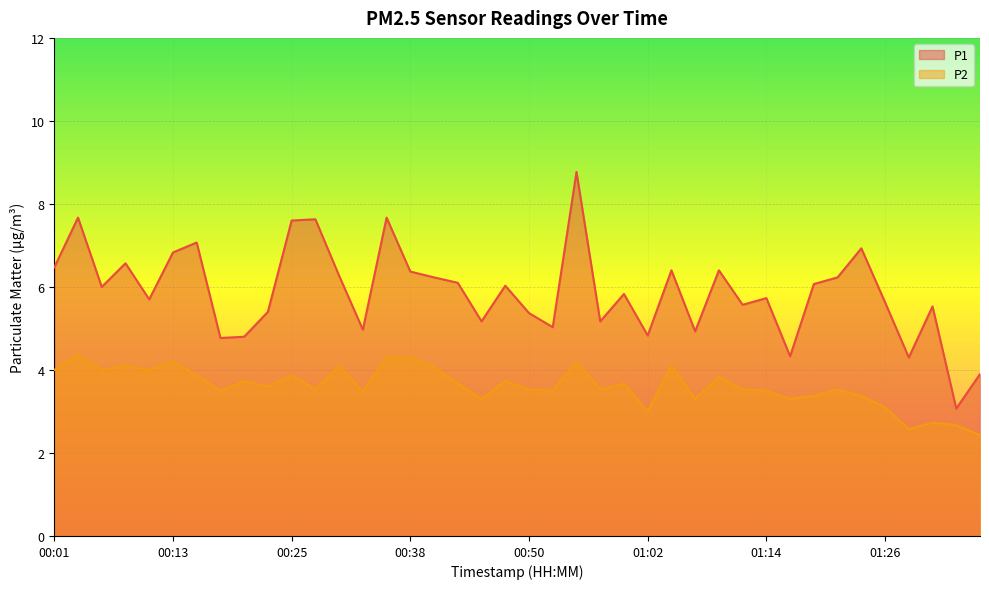

The P2 series shows 2.6 at 01:28. True or false?

True